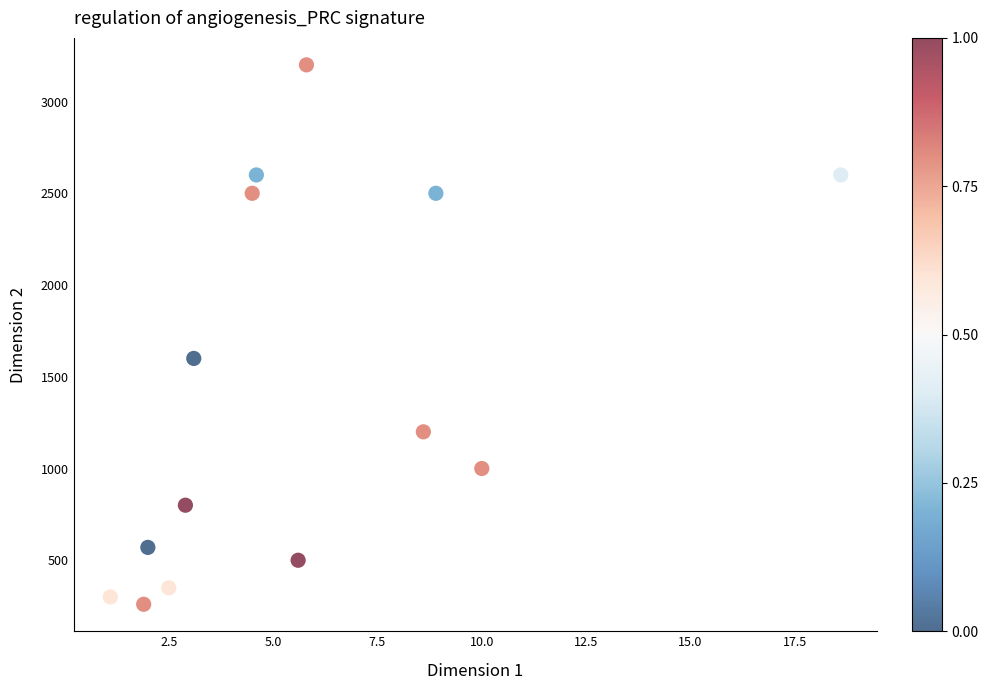

What Y value in the scatter plot is closest to 1730?

1600